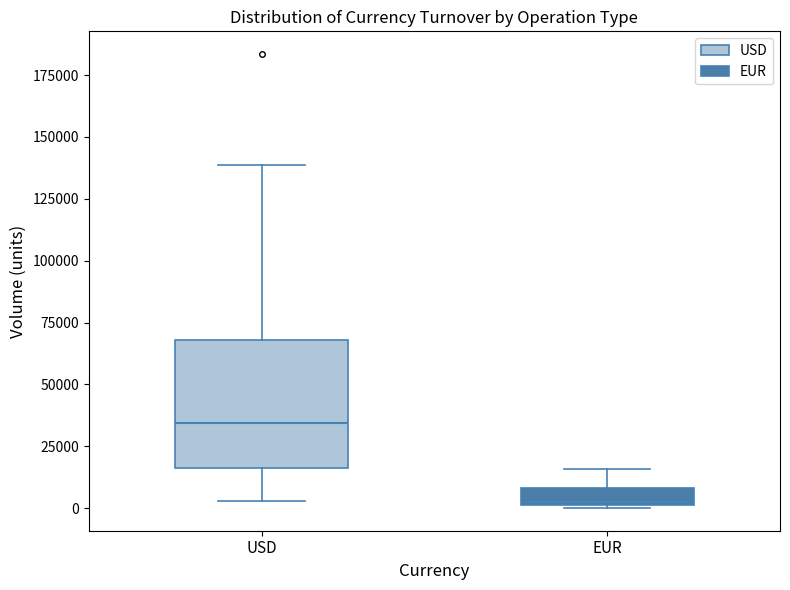

Comparing the boxes themselves (not the whiskers), which one is the tallest?

USD